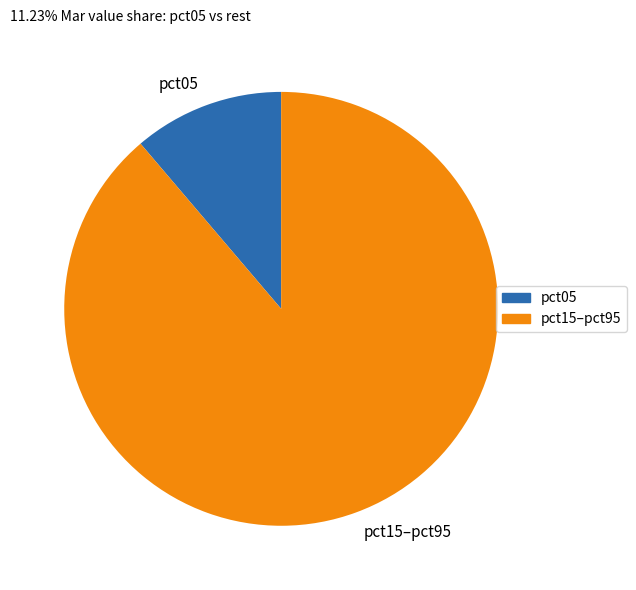

What is the smallest slice in the pie chart?

pct05